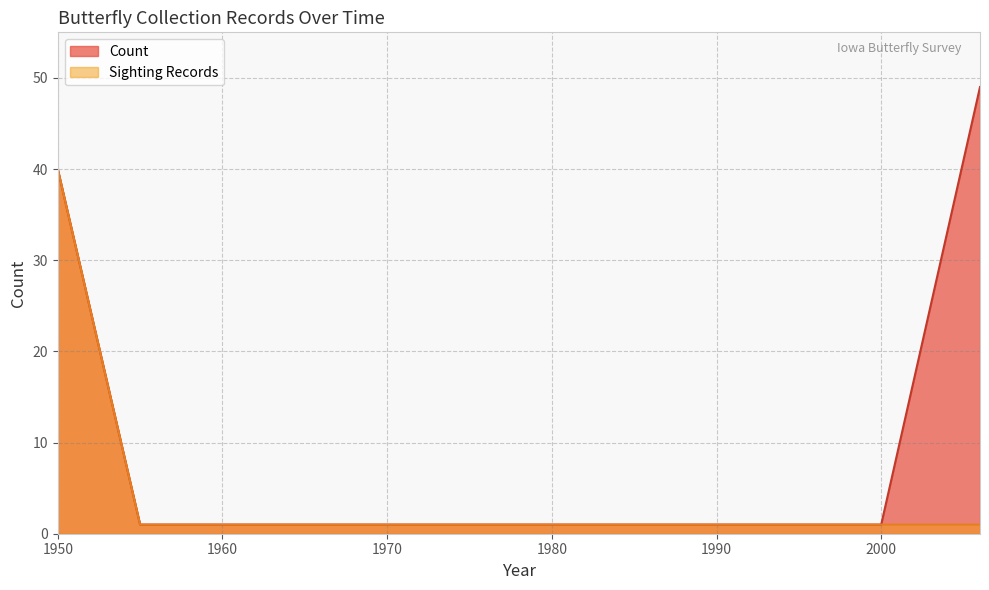

At which label is Count closest to 25?

1950